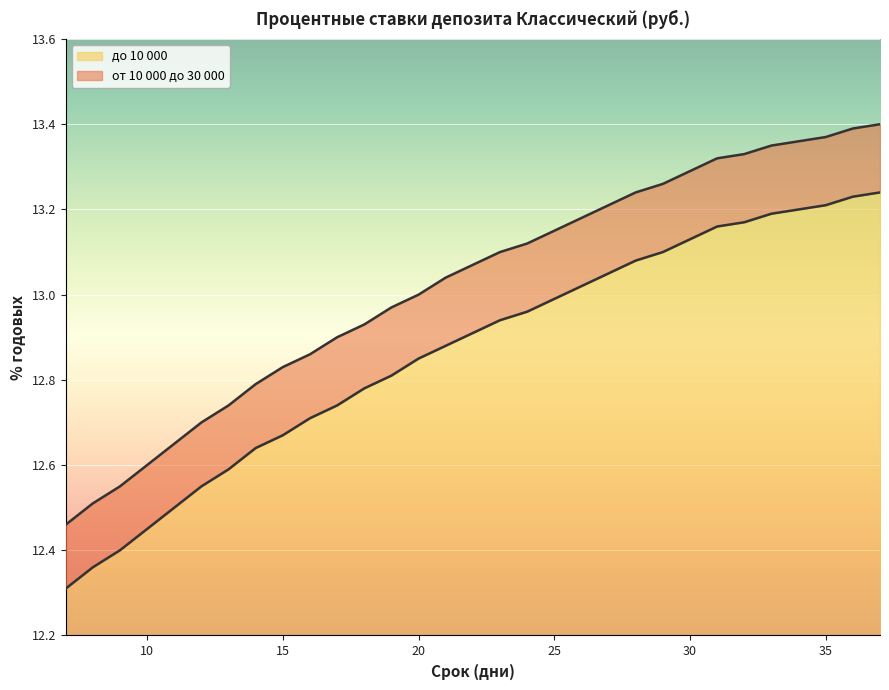

What is the spread (max minus min) of values at 30?

0.2